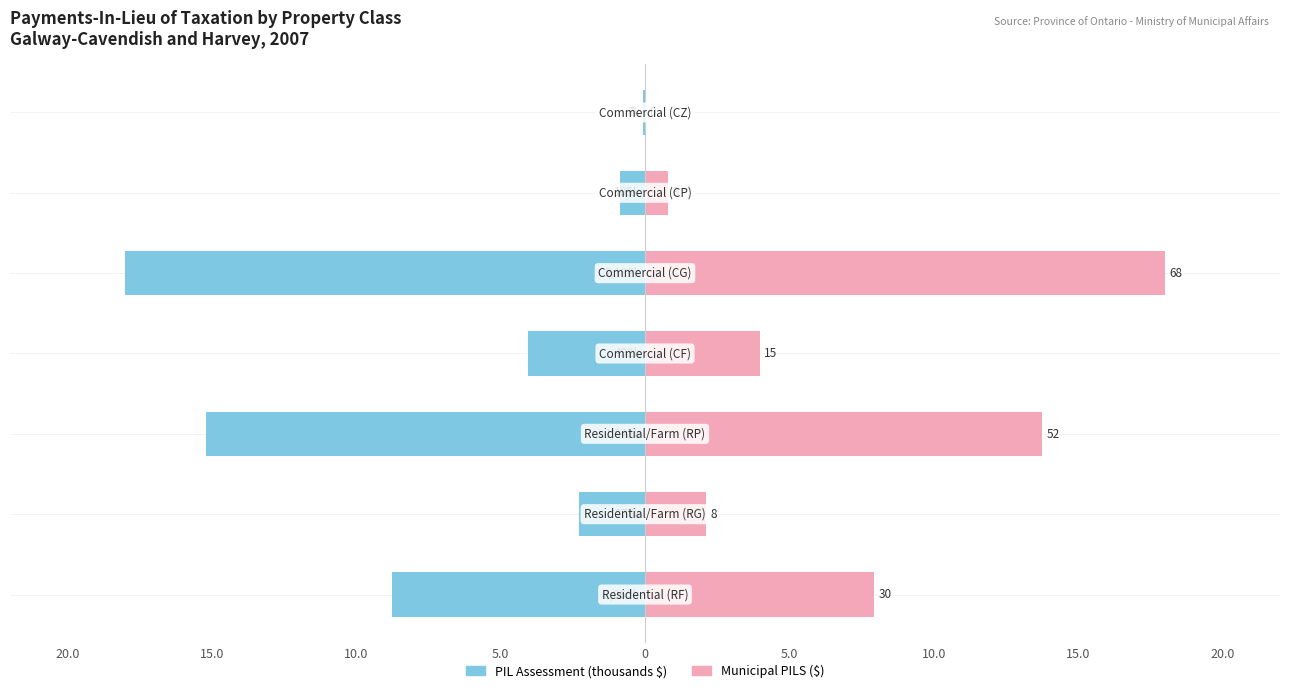

Which series has the largest range (max minus min)?

Municipal PILS ($)